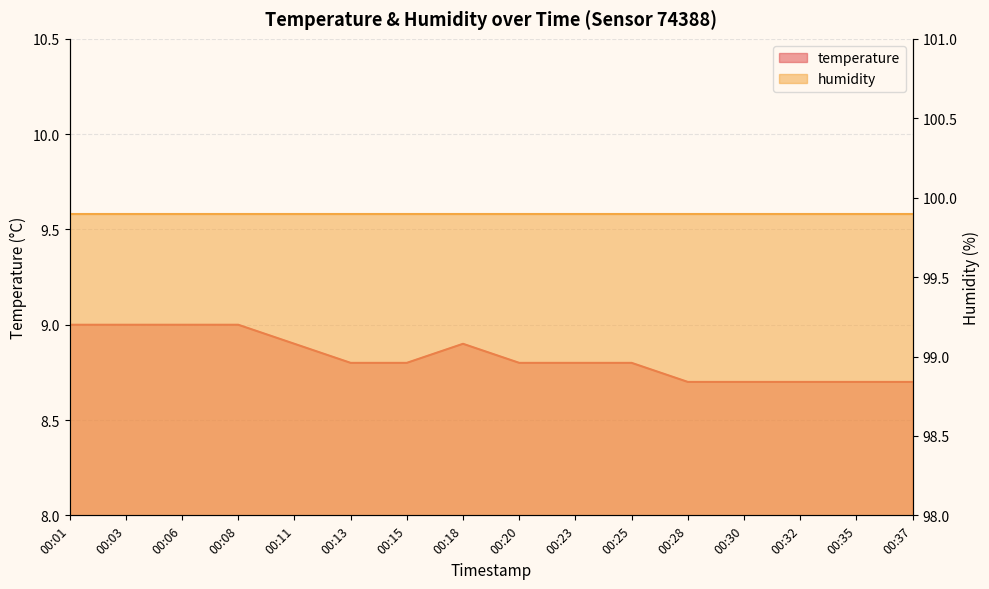

What is the difference between the values at 00:23 and 00:30?

0.1